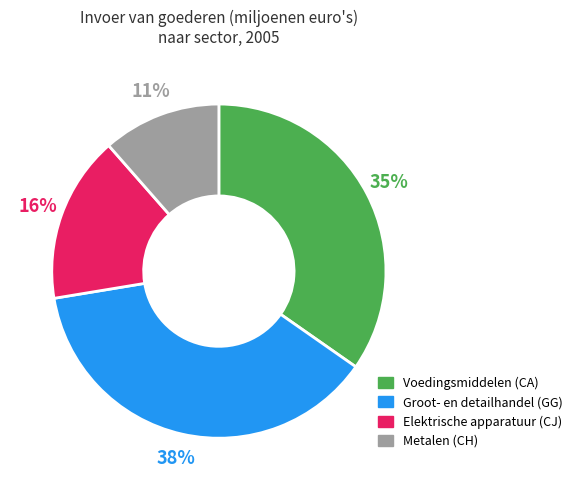

To the nearest percent, what is the average slice percentage?

25%